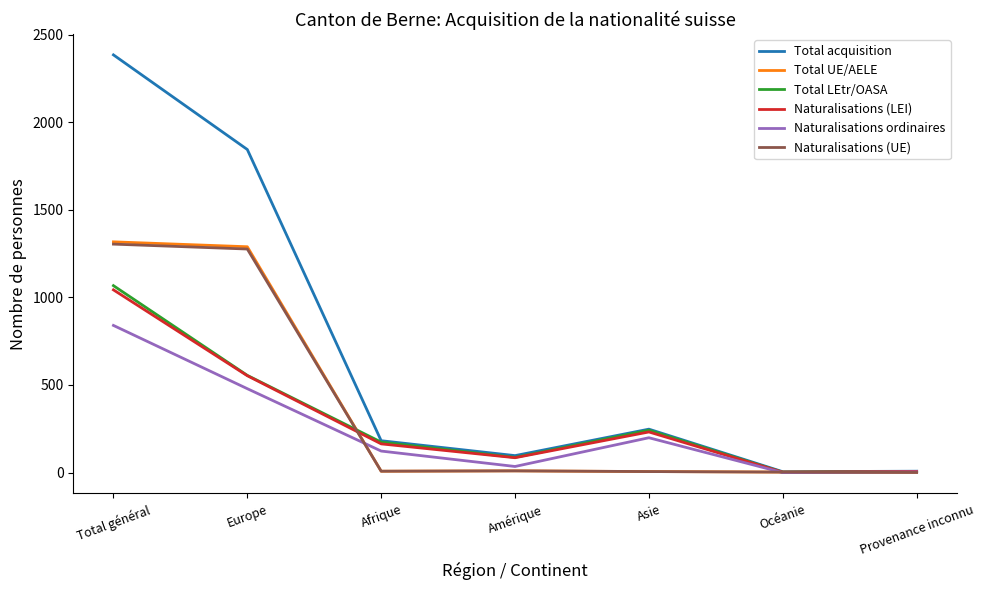

What is the approximate value of Total UE/AELE at Provenance inconnu?

1